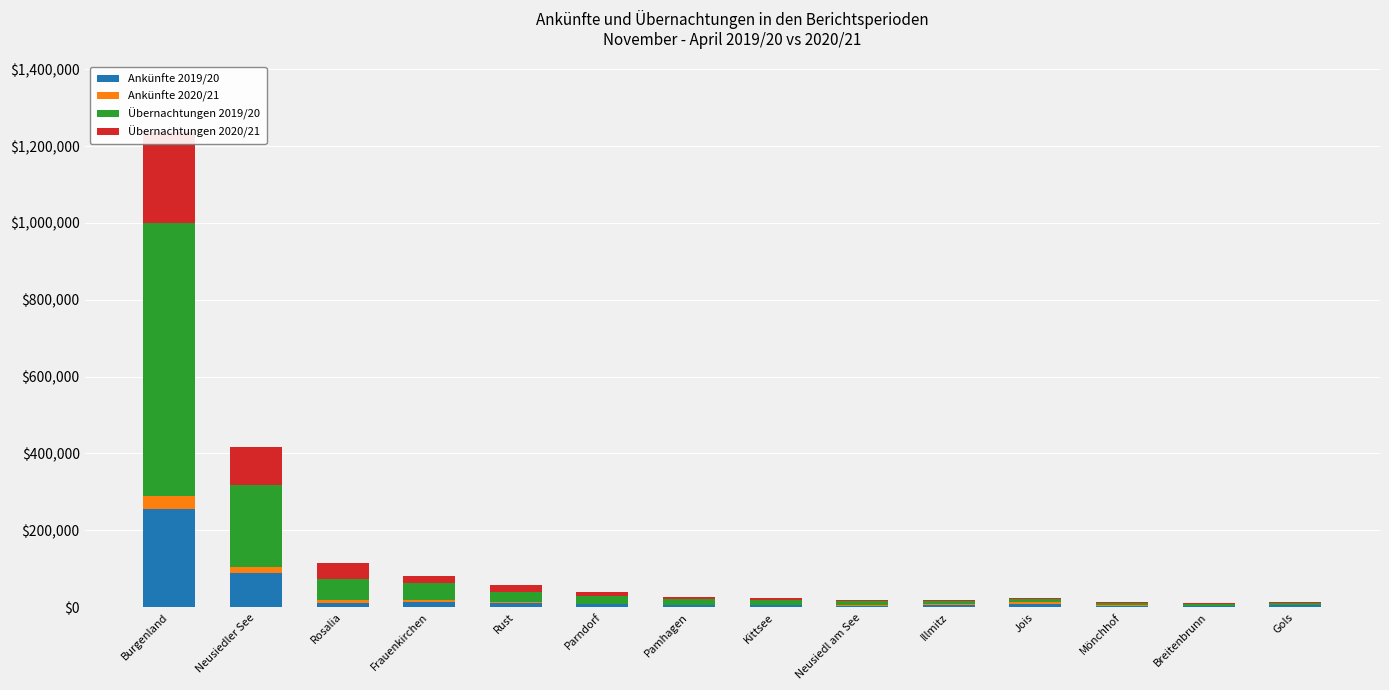

Where does the Ankünfte 2019/20 series first go above 7234?

Burgenland